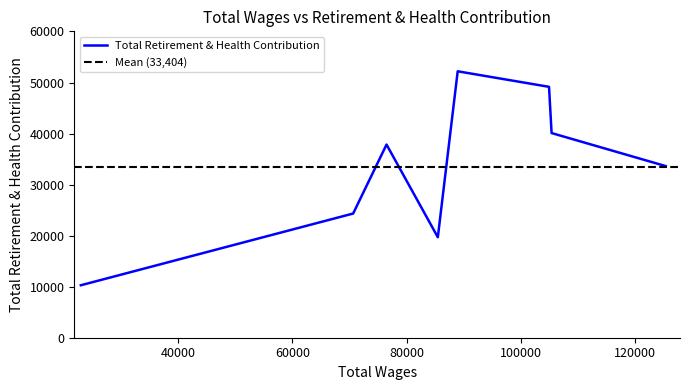

How many lines are shown in the chart?

1